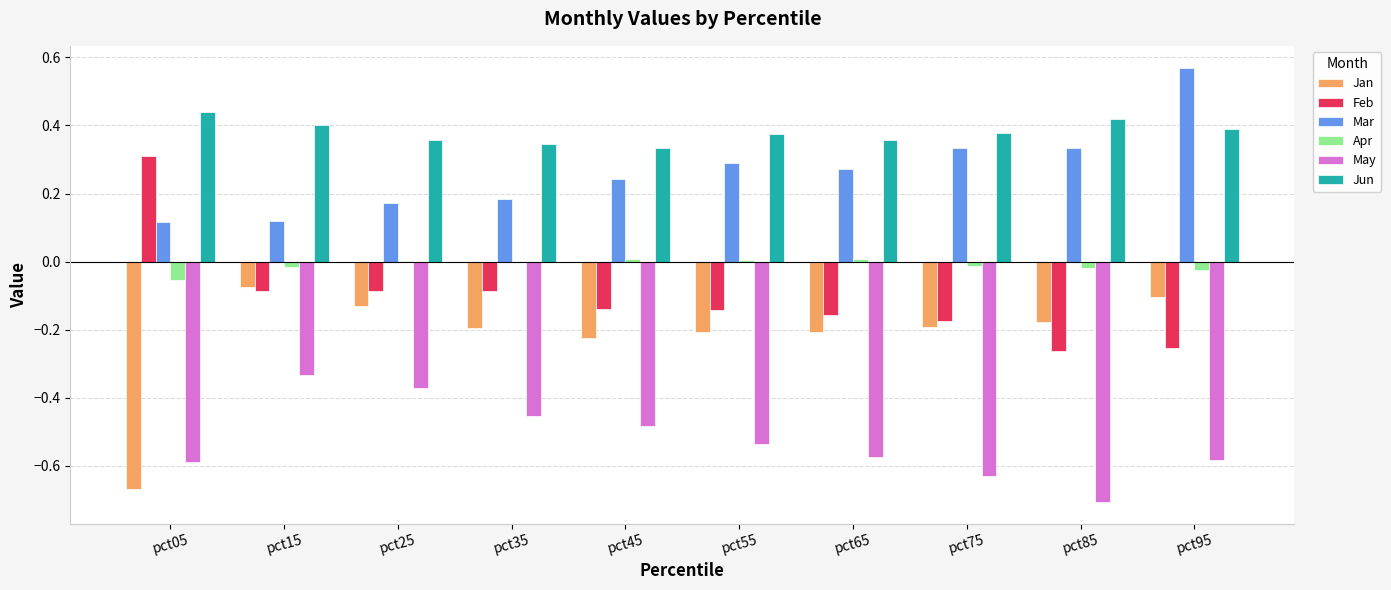

The value of Jan at pct35 is -0.2. True or false?

True